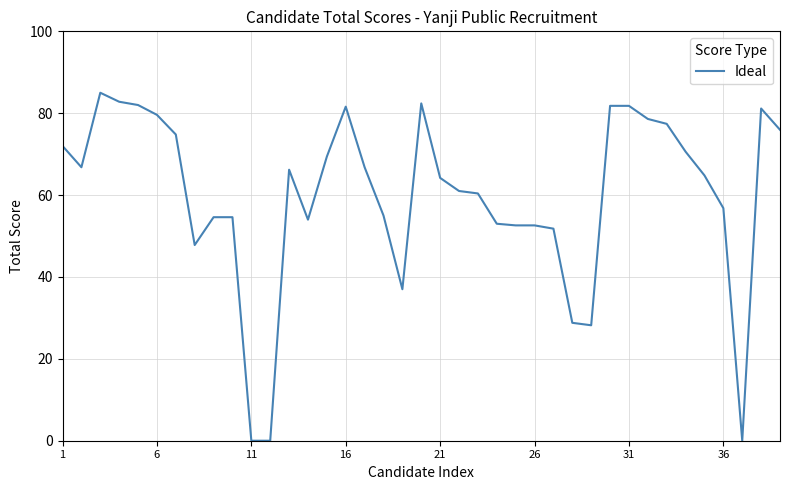

How many series are shown in this chart?

1